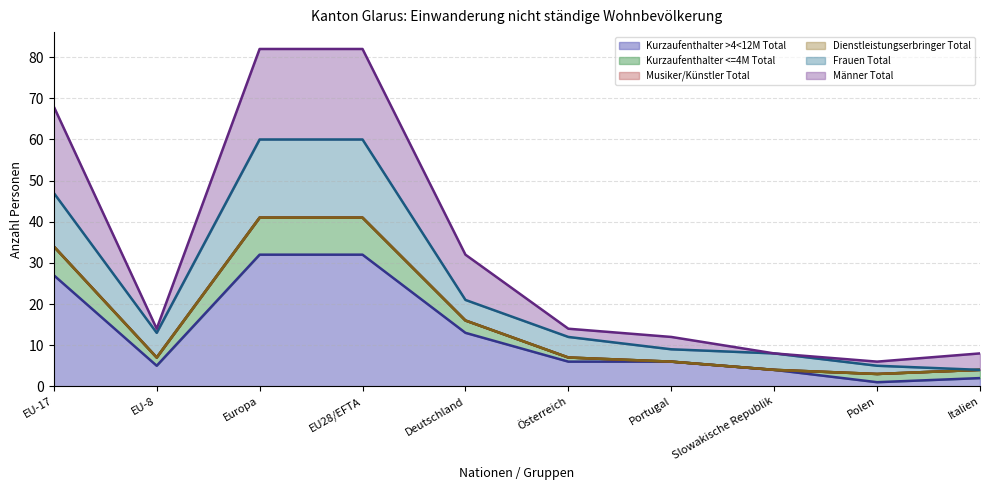

What is the lowest value of the Kurzaufenthalter >4<12M Total series?

1